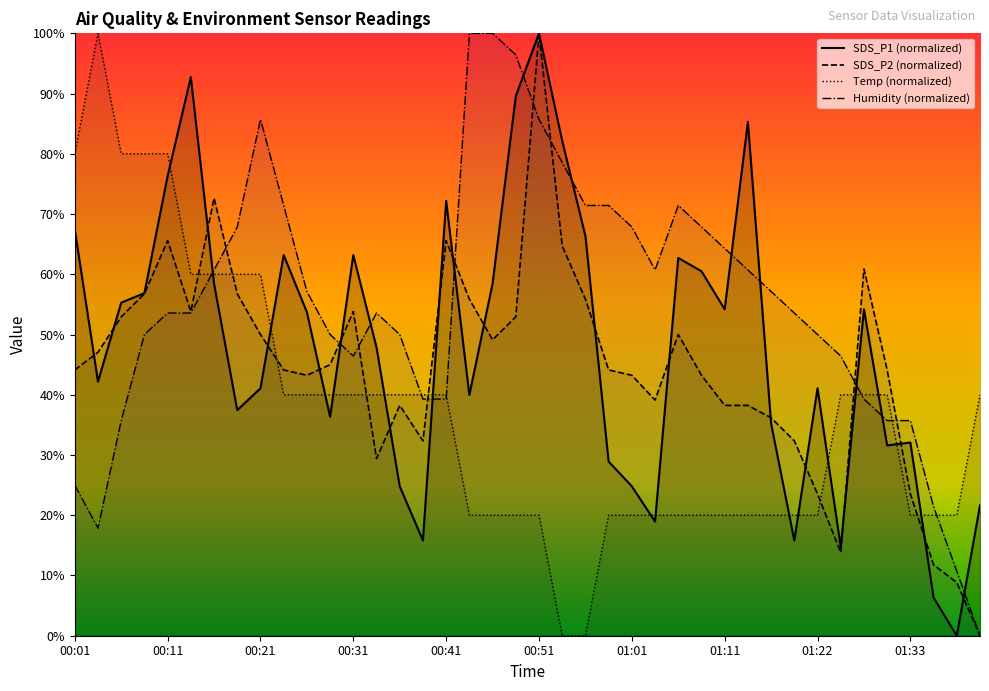

List the series in order of their overall mean, highest first.

Humidity, SDS_P1, SDS_P2, Temp